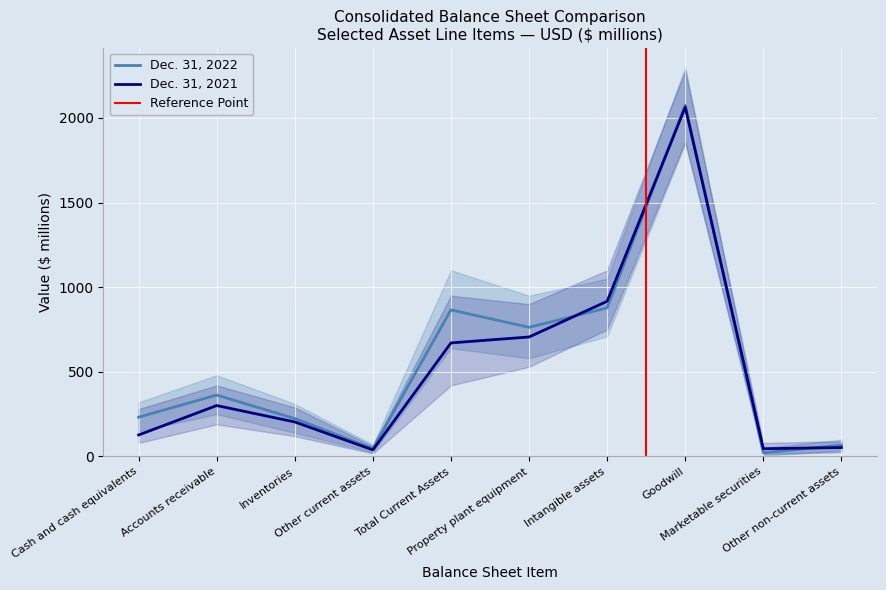

Which has a higher value, Other current assets or Inventories?

Inventories